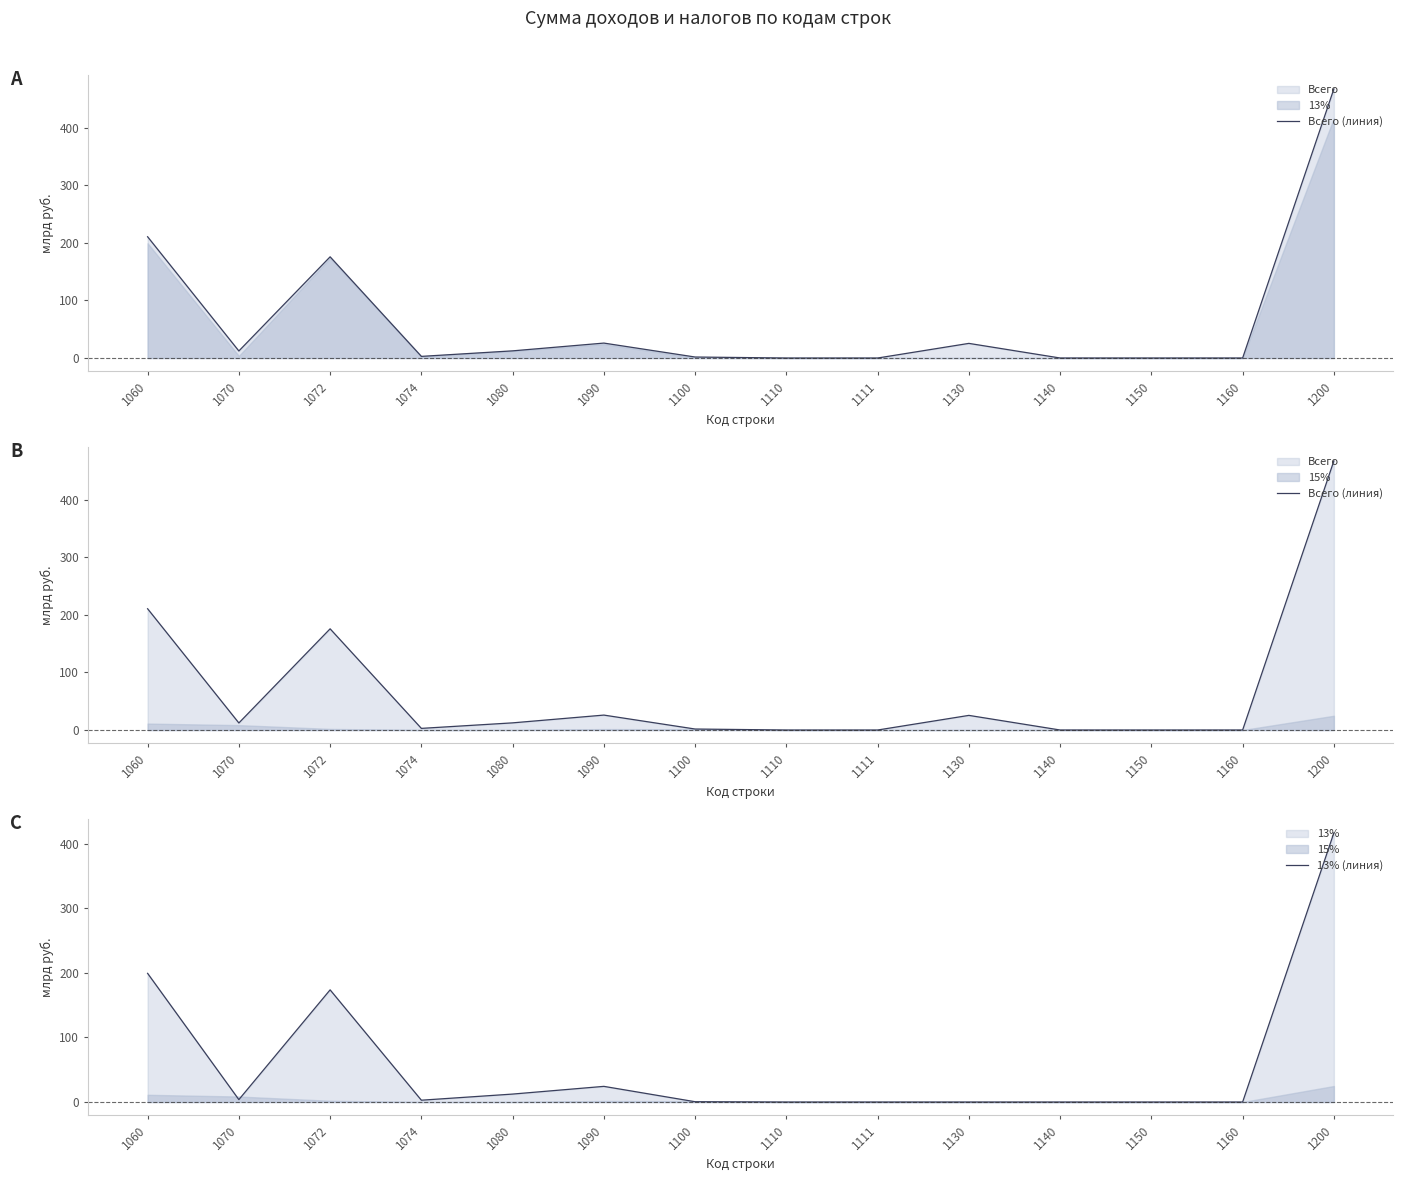

True or false: 13% (линия) and Всего (линия) cross at least once.

False